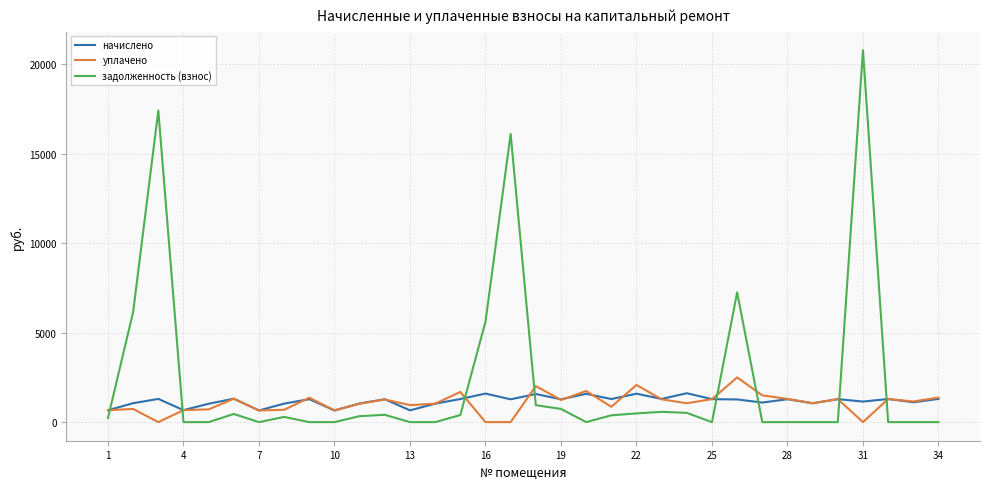

After their last crossing, which series has the higher values: задолженность (взнос) or уплачено?

уплачено